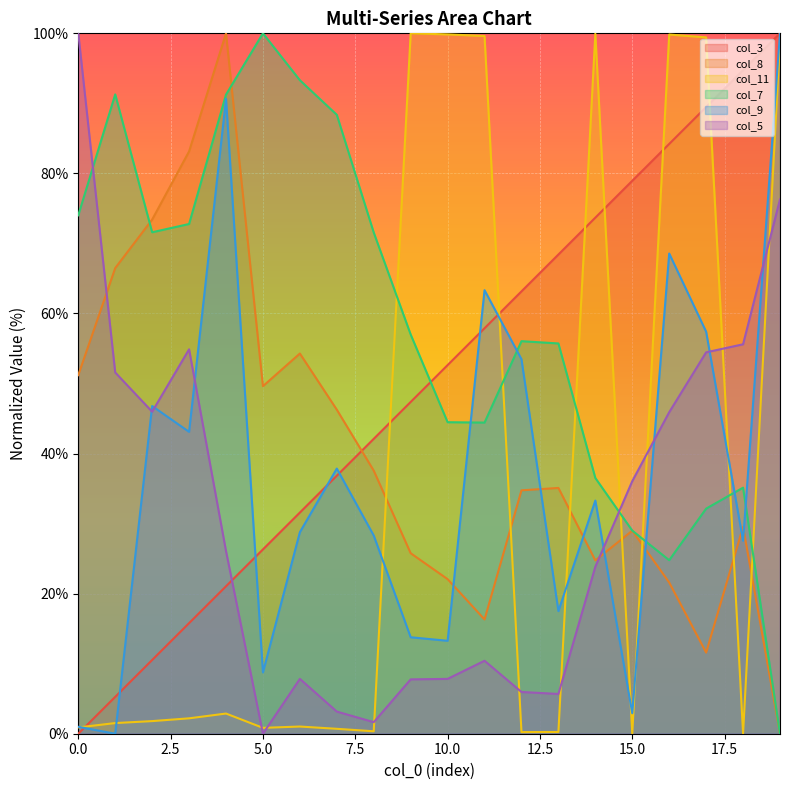

The col_5 series shows 76.3 at 19. True or false?

True